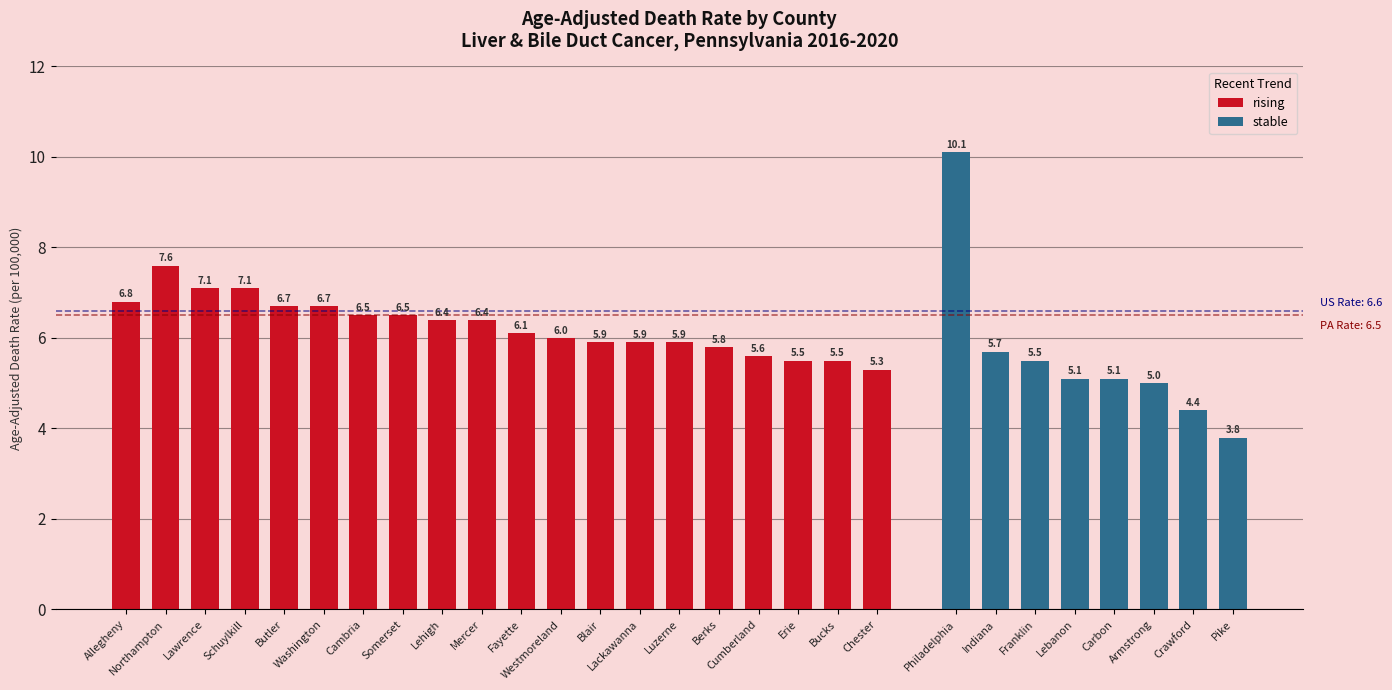

What position from the left is Mercer?

10